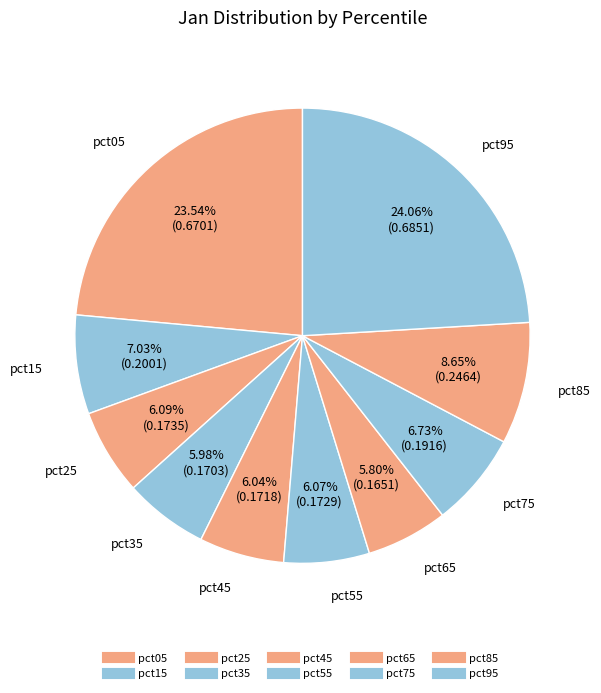

Count the number of slices in the pie.

10